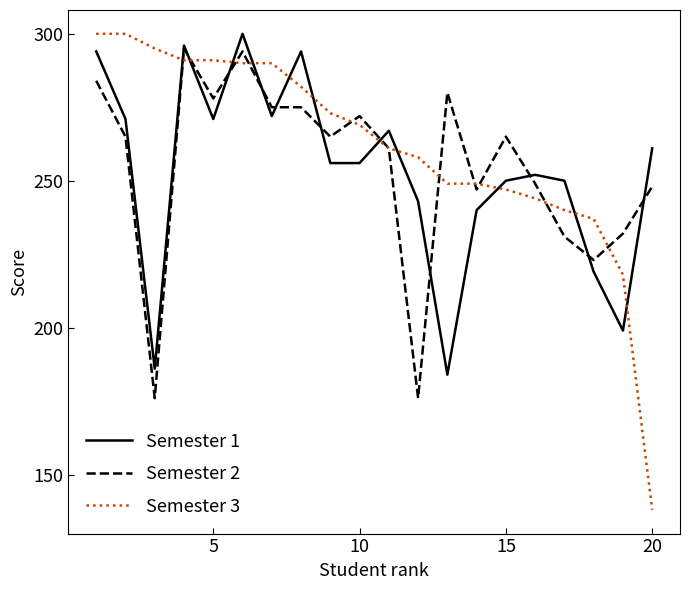

In Semester 1, how many points are higher than both neighbors (excluding endpoints)?

5